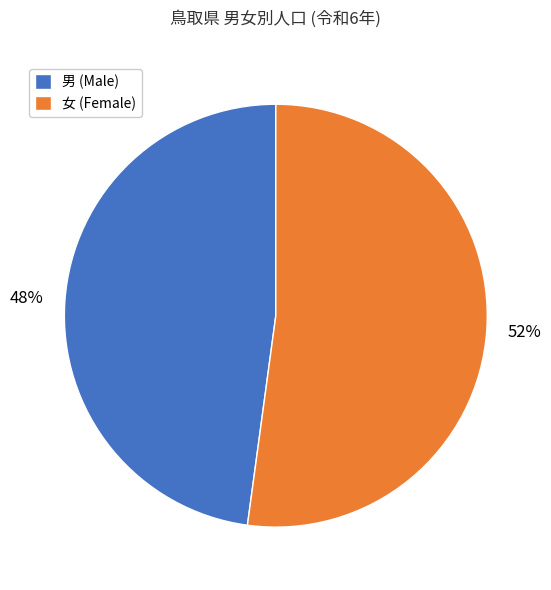

Combined, do 女 (Female) and 男 (Male) account for over 50%?

Yes